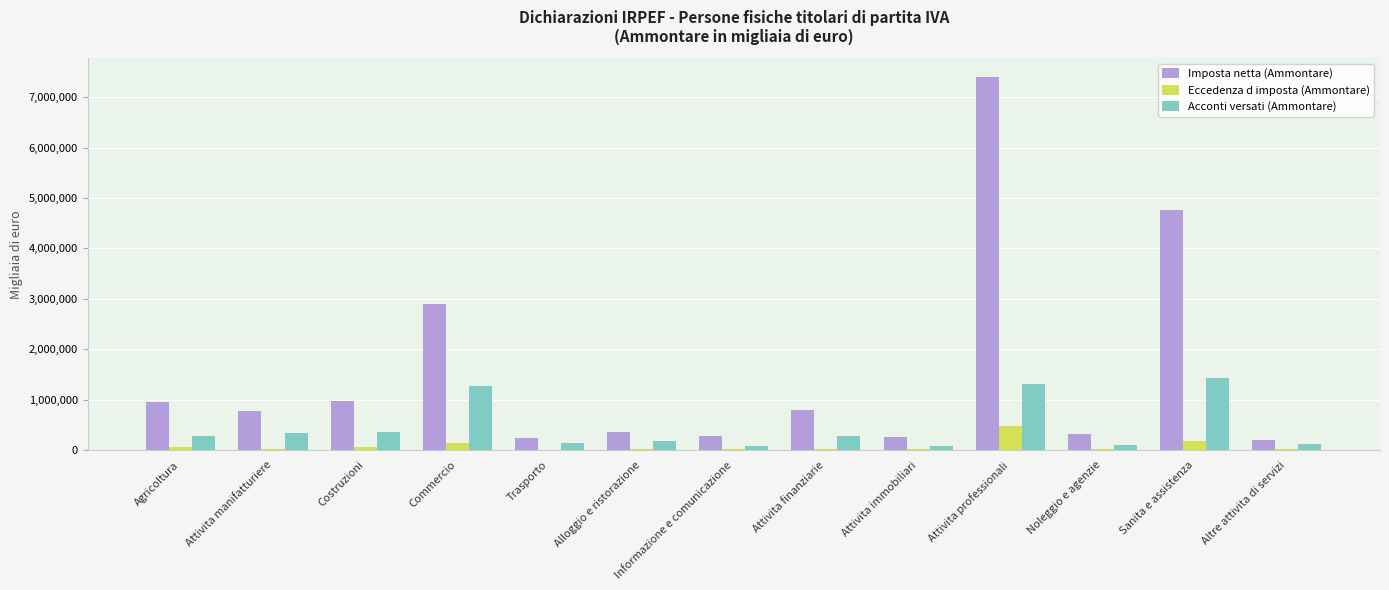

Read the Acconti versati (Ammontare) value at Attivita professionali.

1310901